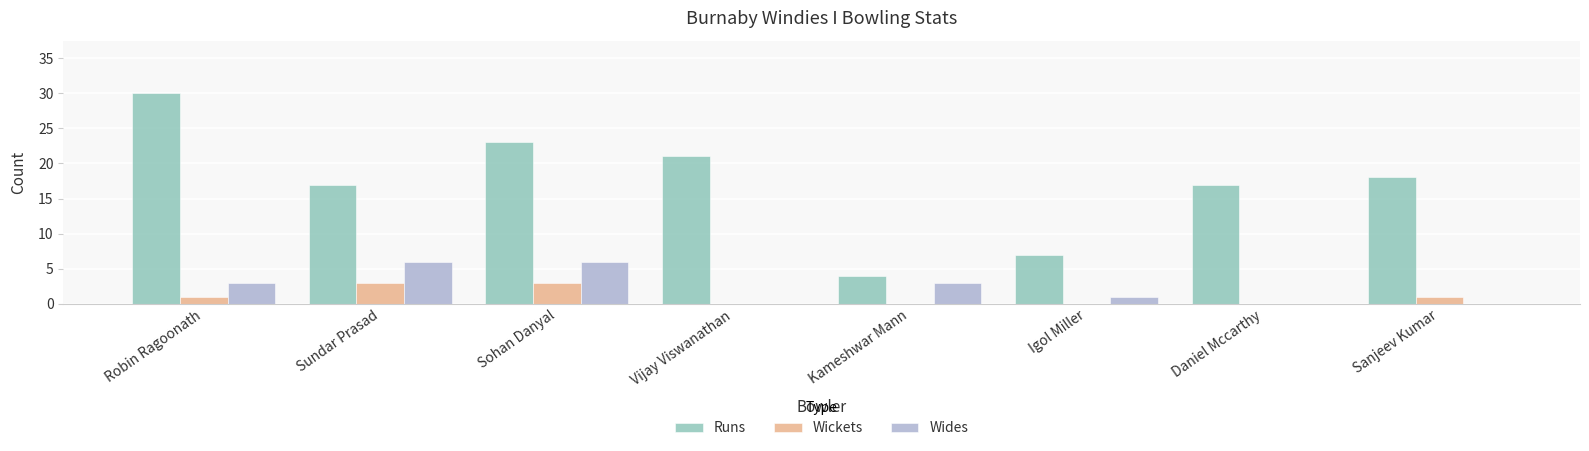

Between Sohan Danyal and Kameshwar Mann, which series saw the biggest shift?

Runs